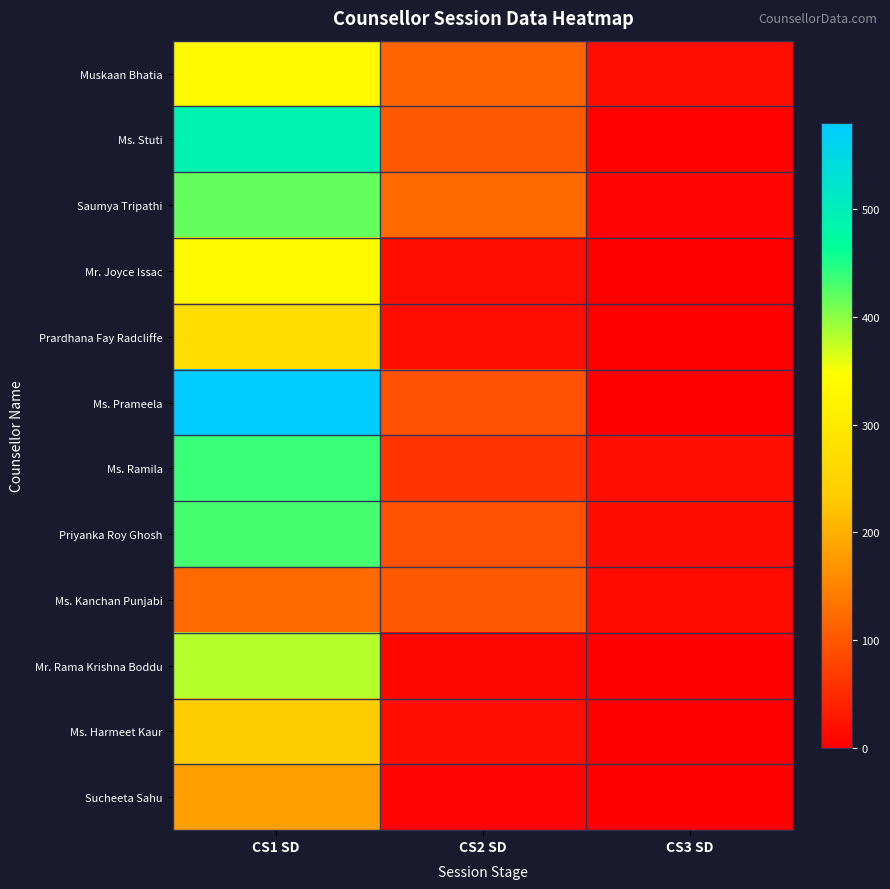

Reading right to left, list all the values displayed in this chart.

Muskaan Bhatia: CS3 SD=17	CS2 SD=114	CS1 SD=337
Ms. Stuti: CS3 SD=3	CS2 SD=102	CS1 SD=491
Saumya Tripathi: CS3 SD=5	CS2 SD=122	CS1 SD=418
Mr. Joyce Issac: CS3 SD=0	CS2 SD=18	CS1 SD=337
Prardhana Fay Radcliffe: CS3 SD=0	CS2 SD=18	CS1 SD=271
Ms. Prameela: CS3 SD=2	CS2 SD=93	CS1 SD=580
Ms. Ramila: CS3 SD=18	CS2 SD=59	CS1 SD=438
Priyanka Roy Ghosh: CS3 SD=14	CS2 SD=95	CS1 SD=432
Ms. Kanchan Punjabi: CS3 SD=13	CS2 SD=104	CS1 SD=122
Mr. Rama Krishna Boddu: CS3 SD=0	CS2 SD=7	CS1 SD=381
Ms. Harmeet Kaur: CS3 SD=1	CS2 SD=17	CS1 SD=233
Sucheeta Sahu: CS3 SD=0	CS2 SD=6	CS1 SD=183